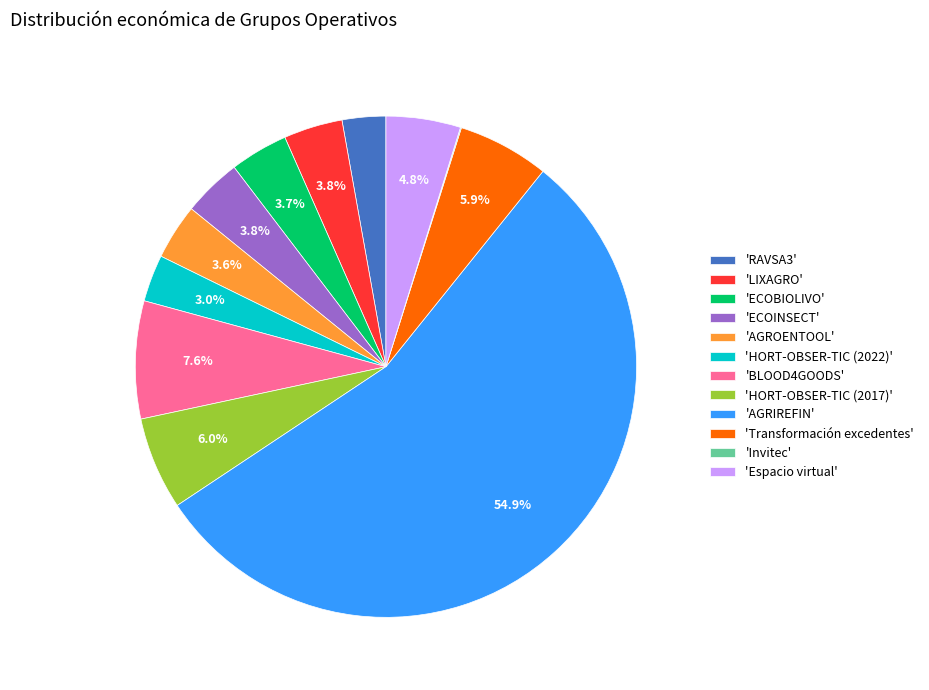

Which slice is the largest?

'AGRIREFIN'